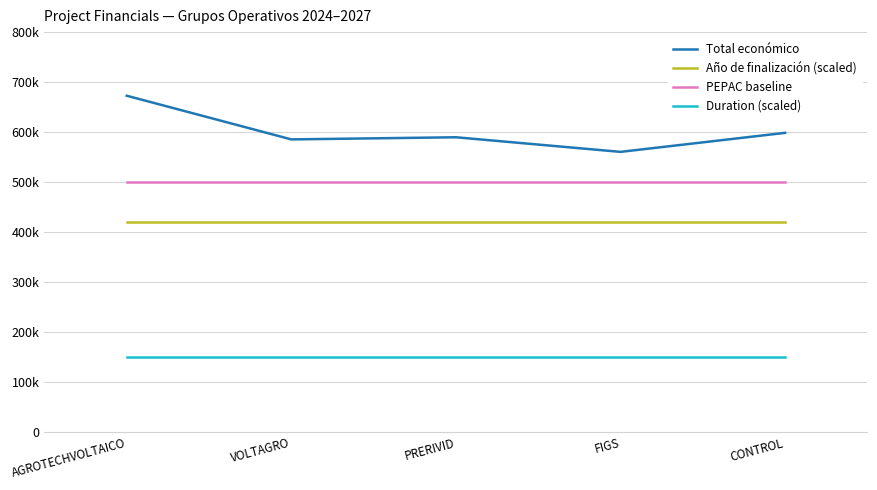

What is the value of the Total económico point at the 1st from the left?

672807